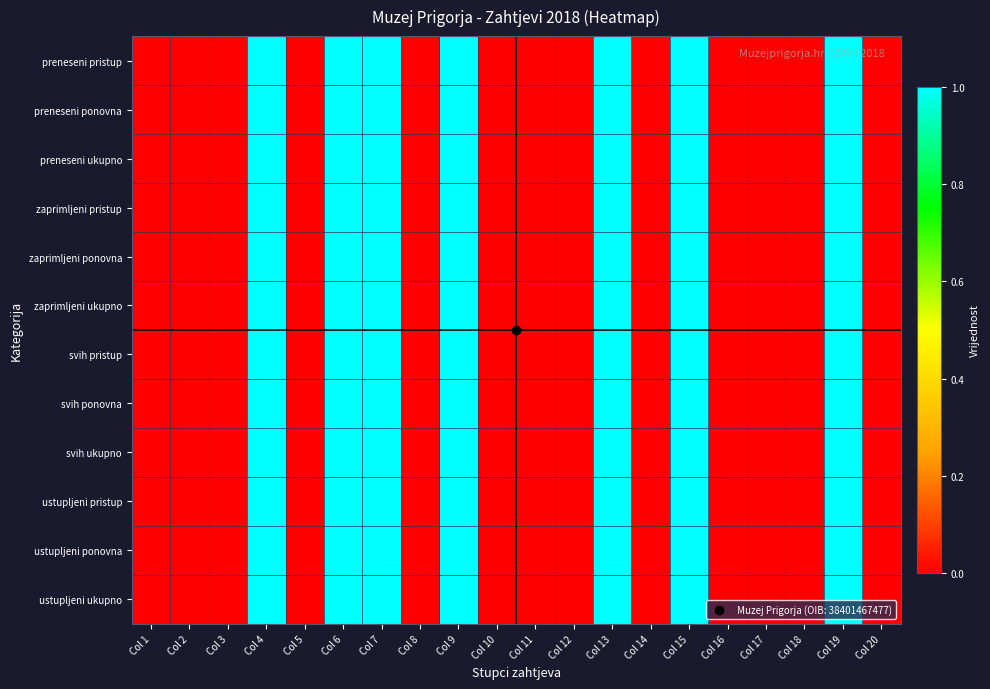

Between Col 13 and Col 17, which is larger?

Col 13